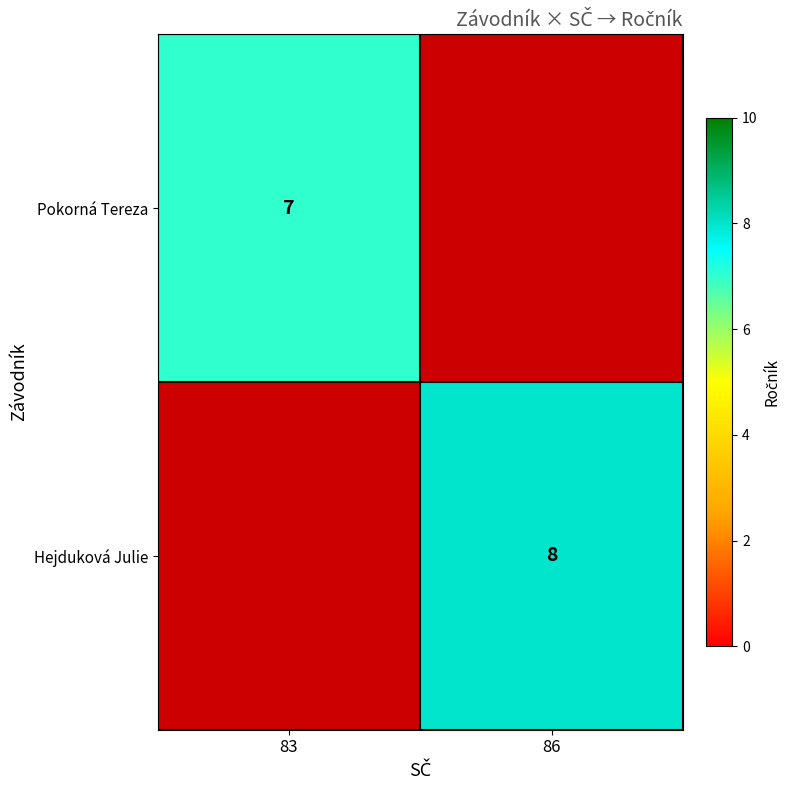

The Pokorná Tereza series shows 9 at 83. True or false?

False